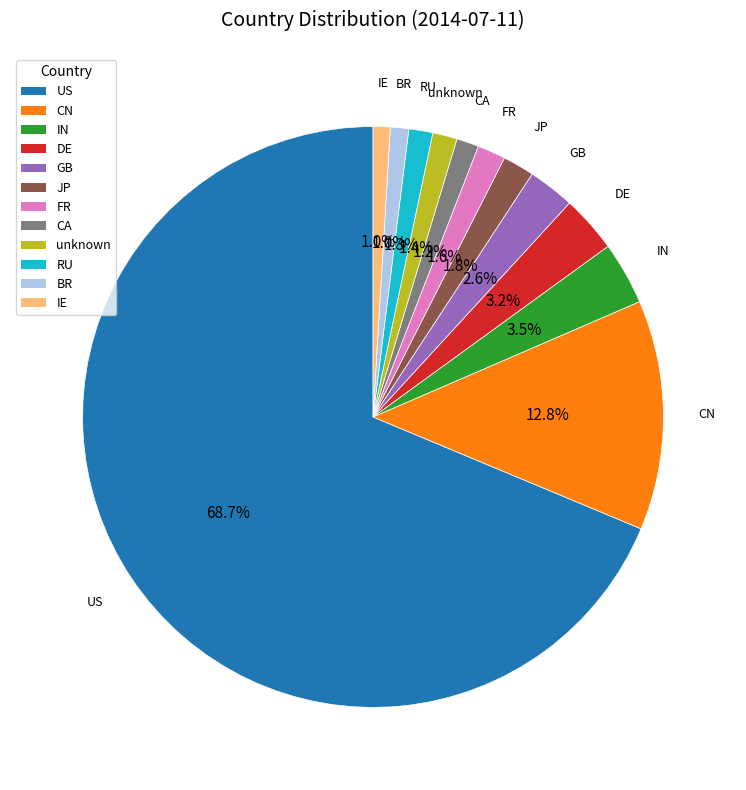

How many slices are in this pie chart?

12